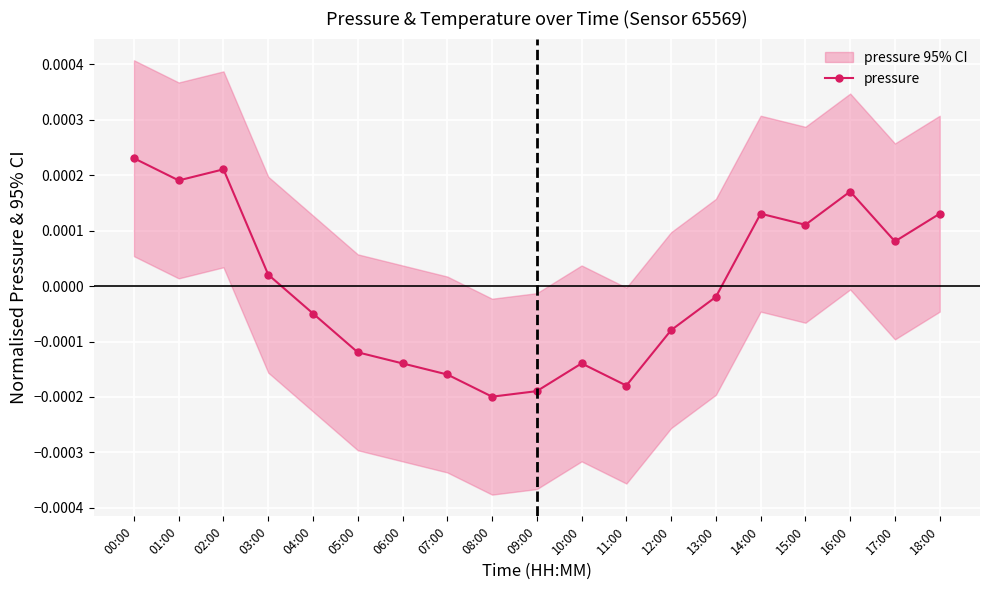

Where does the pressure series first go above 0?

00:00